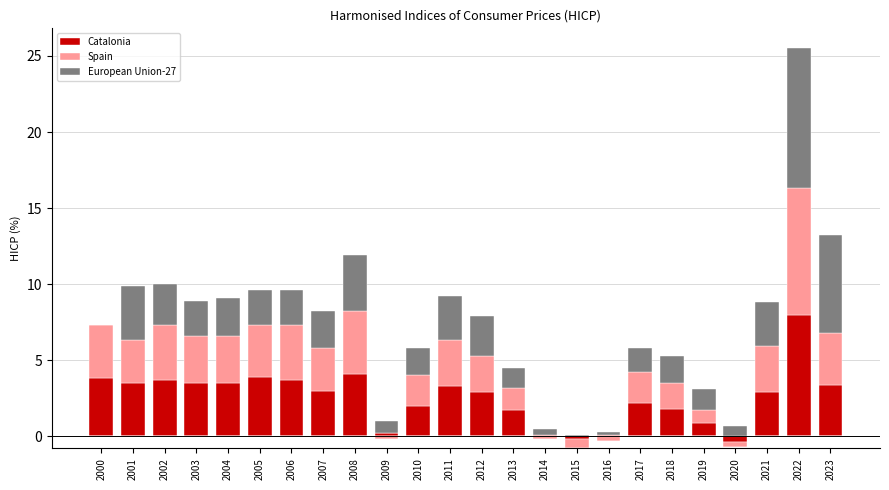

At 2002, list the series in order from smallest to largest.

European Union-27, Spain, Catalonia